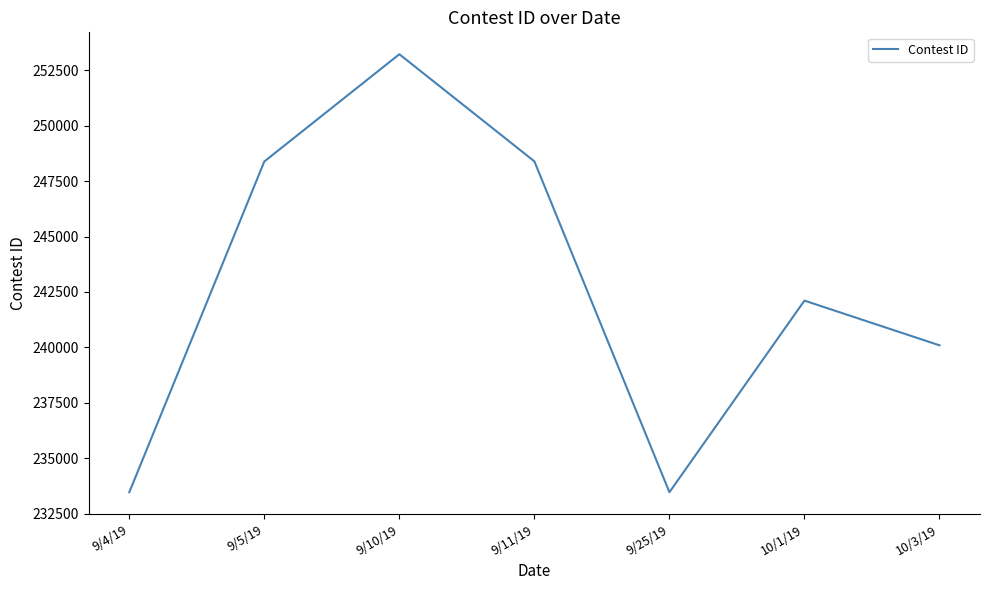

What is the greatest value displayed?

253221